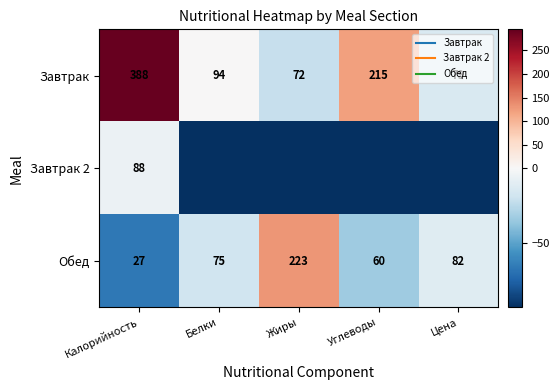

At which category is the sum across all series the highest?

Калорийность